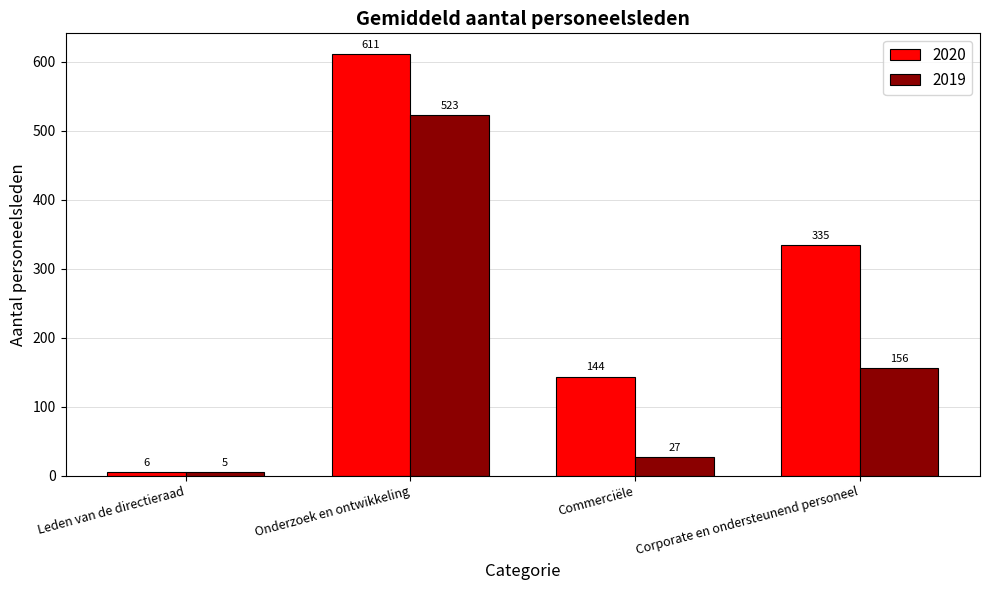

Which series has the widest spread of values?

2020